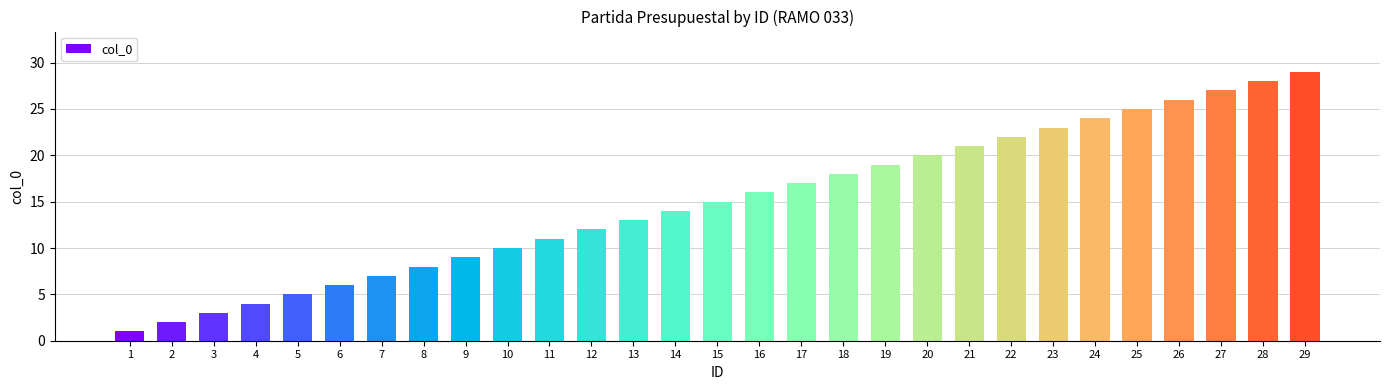

List the labels in order of value, smallest first.

1, 2, 3, 4, 5, 6, 7, 8, 9, 10, 11, 12, 13, 14, 15, 16, 17, 18, 19, 20, 21, 22, 23, 24, 25, 26, 27, 28, 29